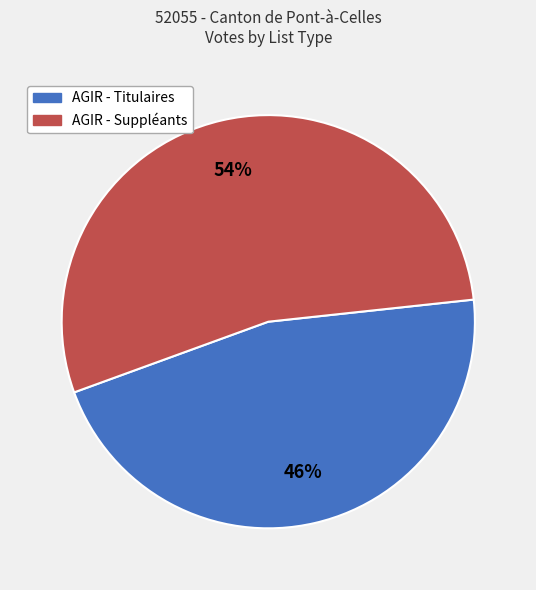

Is there a majority slice in this chart?

Yes